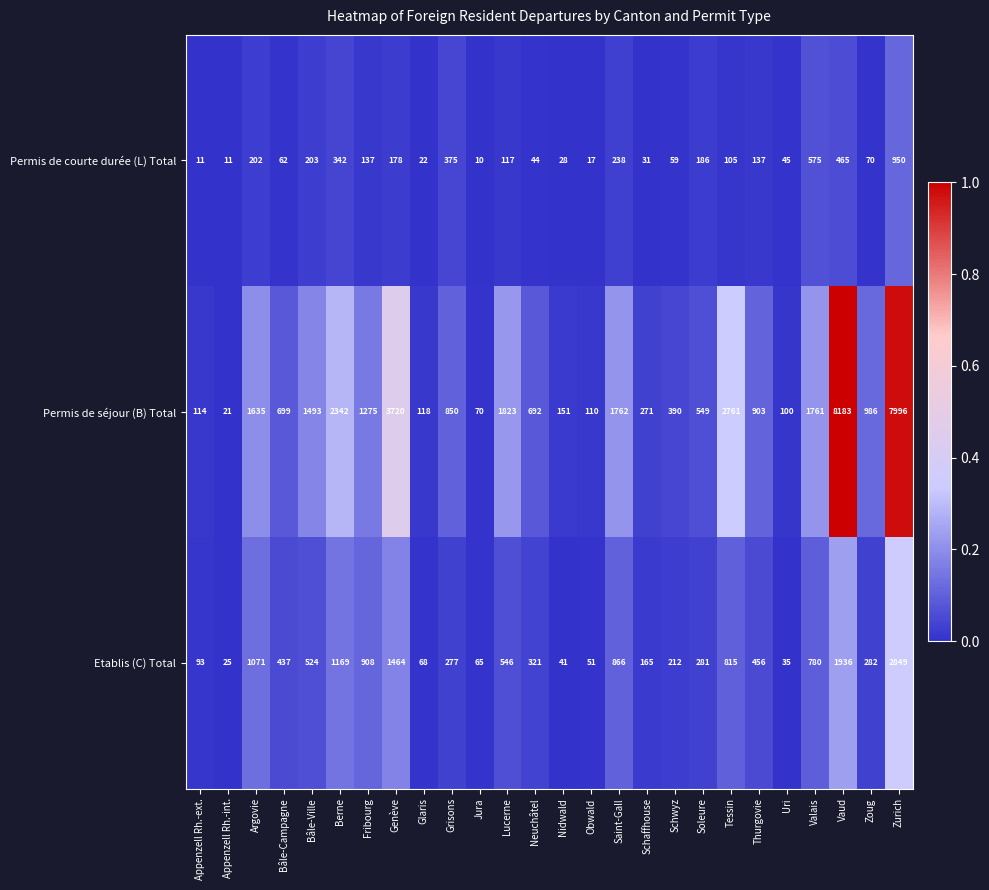

Which series changed the most between Glaris and Uri?

Etablis (C) Total